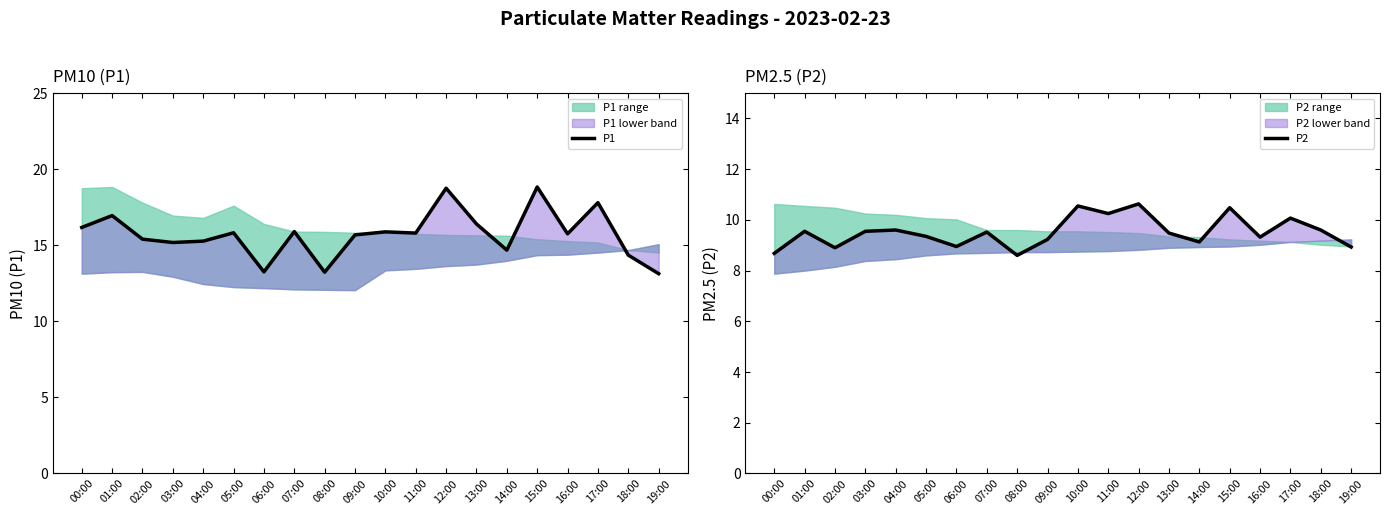

What position from the left is 08:00?

9